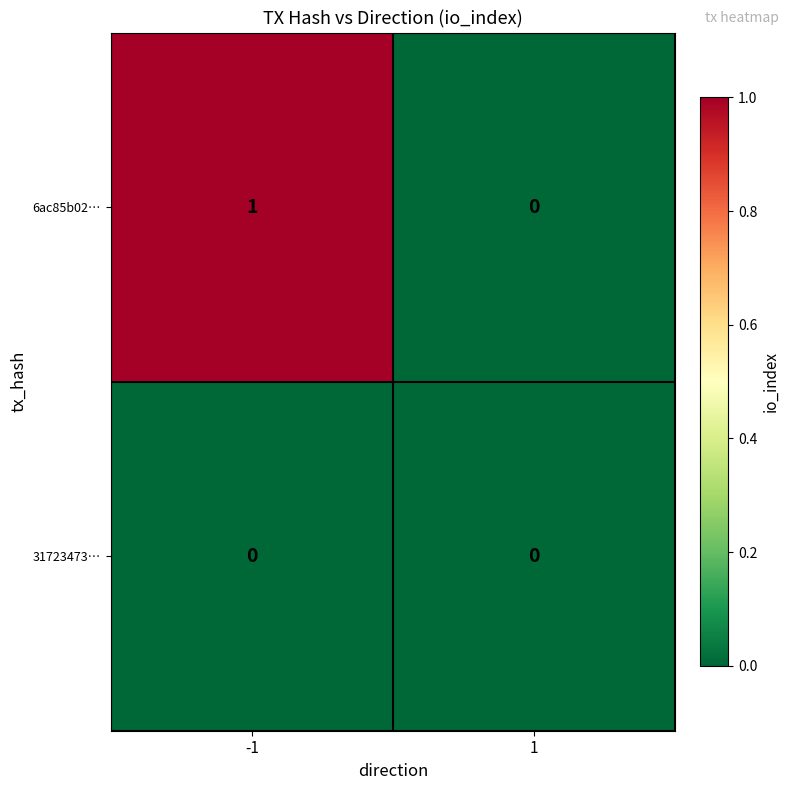

True or false: 31723473… has a value of 0 at 1.

True